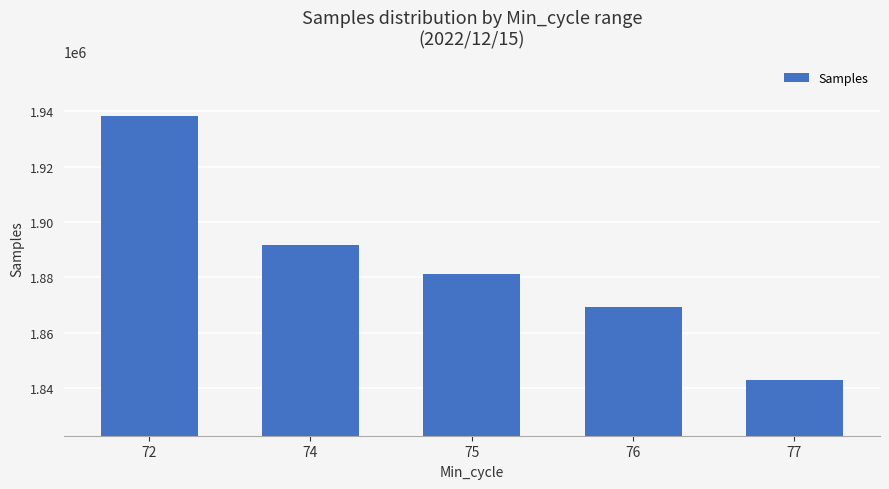

Does the chart contain stacked bars?

No